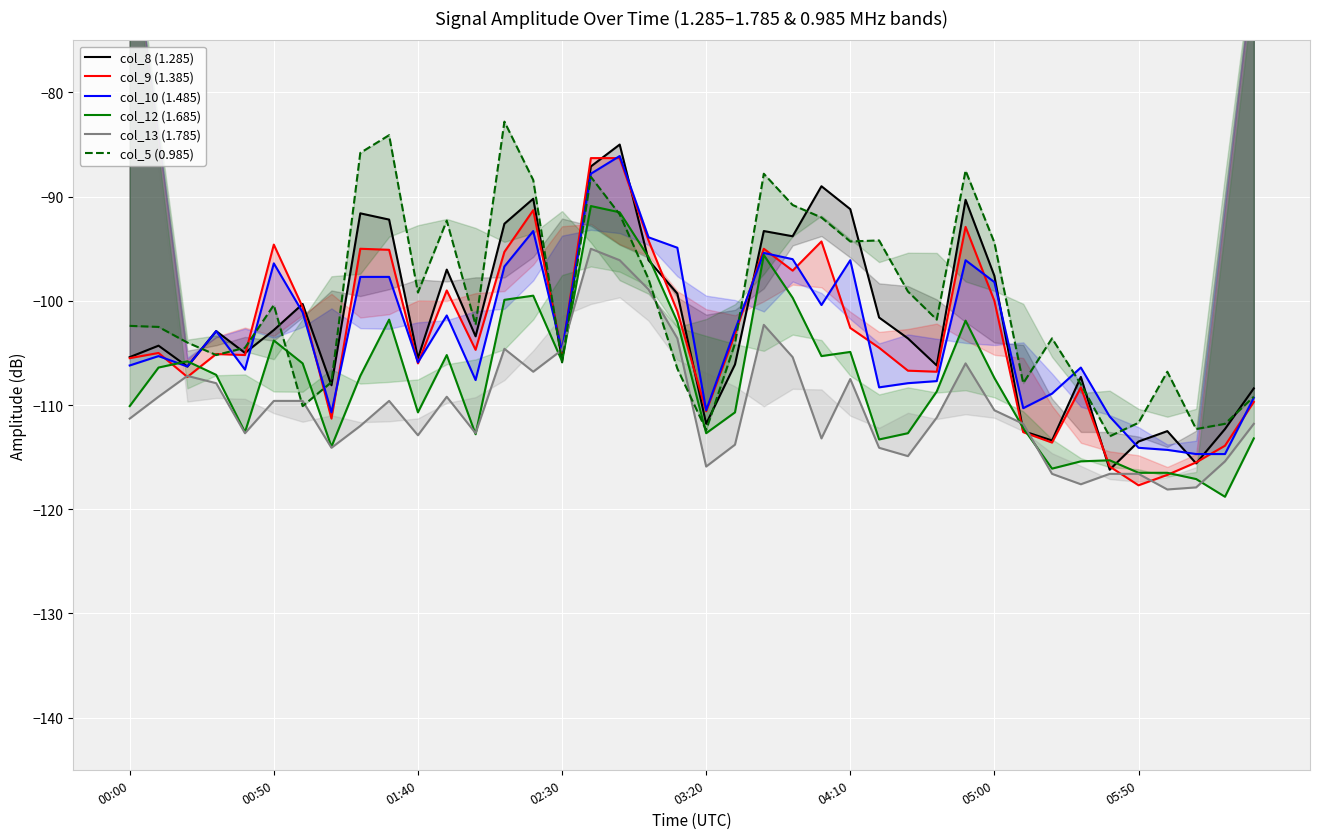

What is the difference between the col_9 (1.385) values at 05:00 and 15?

4.4